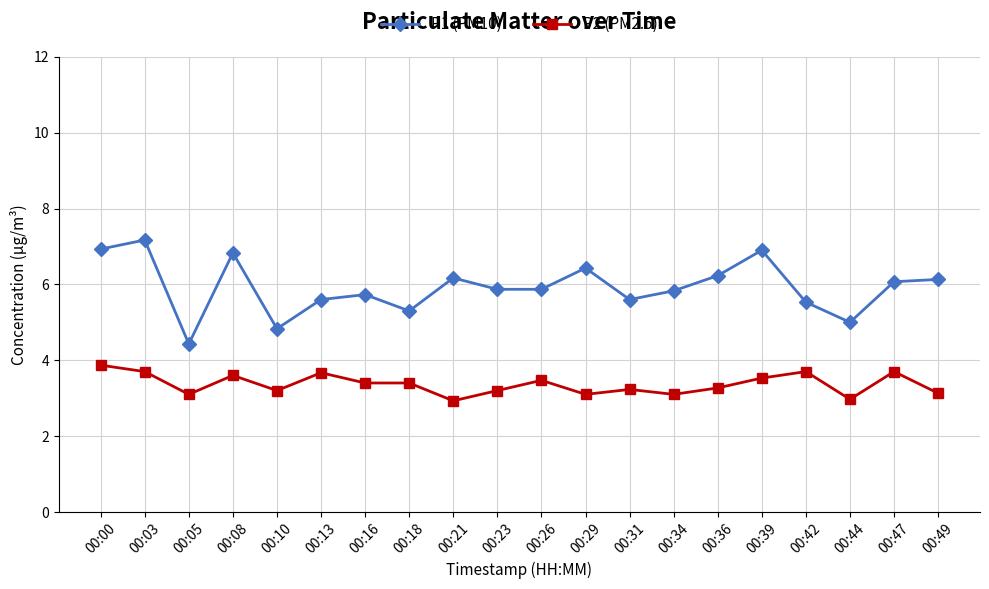

True or false: P1 (PM10) has a value of 1.3 at 00:47.

False